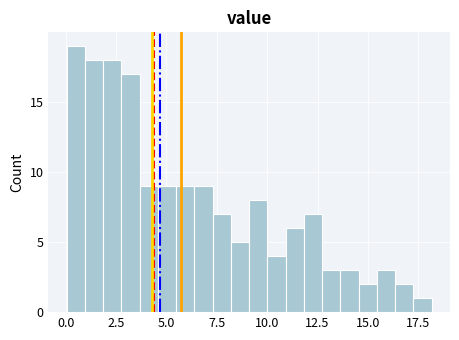

Around what value on the x-axis is the tallest bar? Give the approximate position of its centre, as read against the axis.

0.5